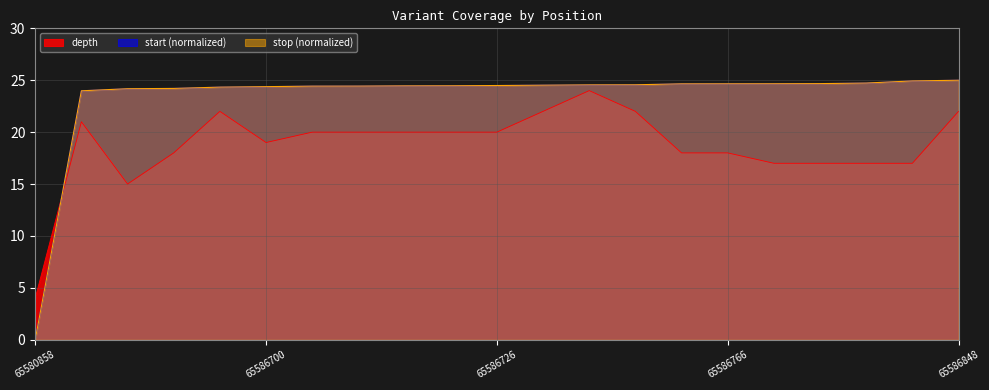

What is the approximate value of depth at 65586783?

17.0